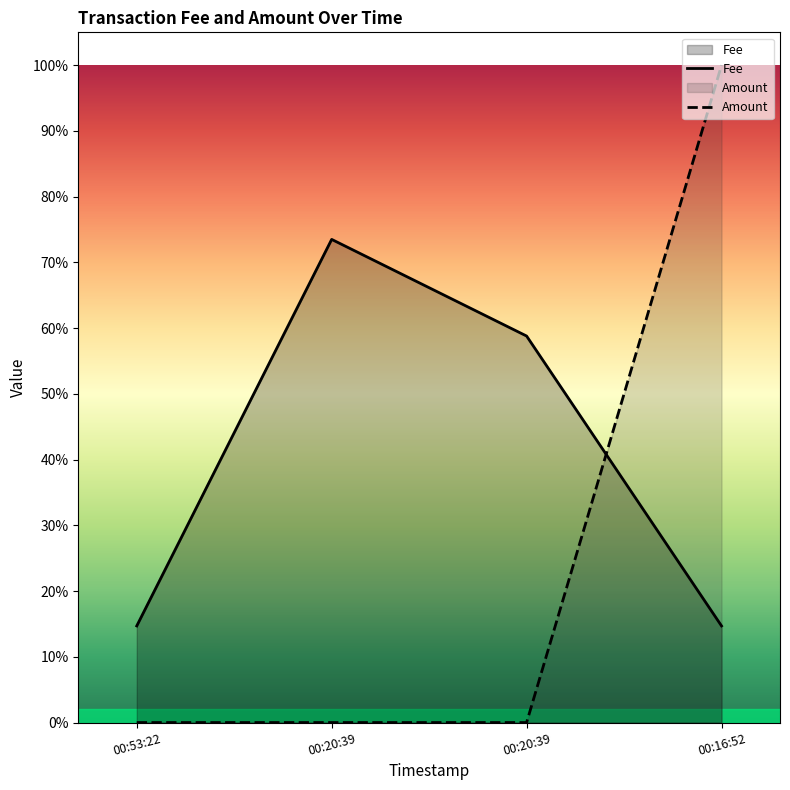

What is the label of the 4th point from the right?

00:53:22